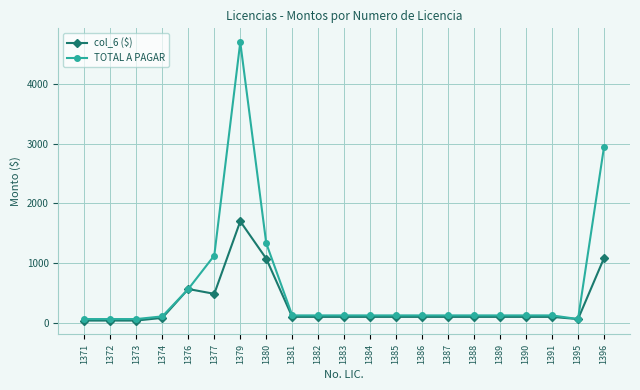

Which category has the highest value across all series?

1379